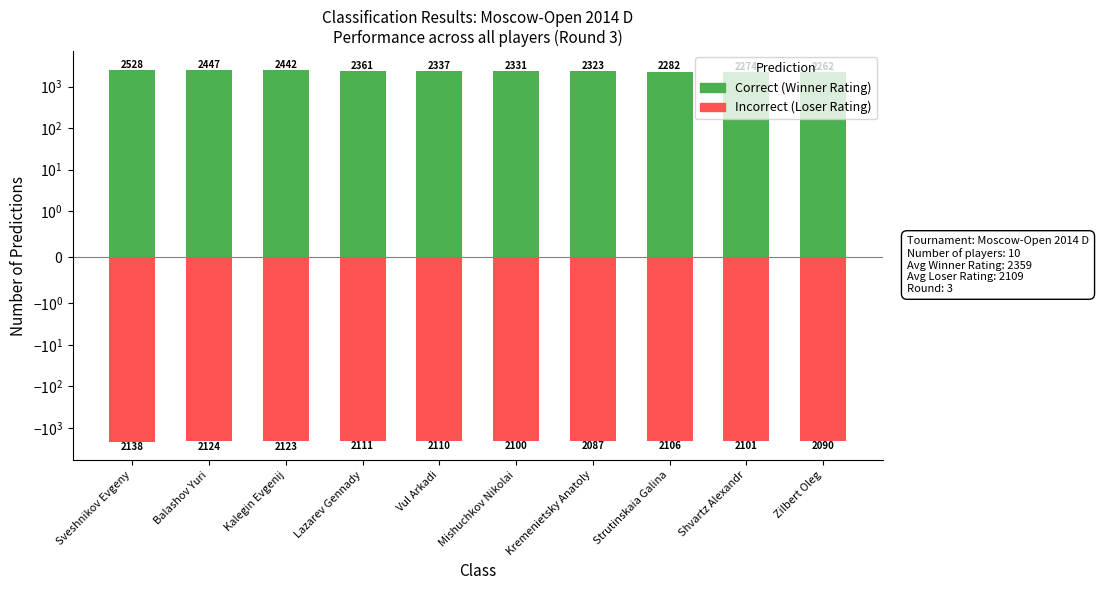

What is the sum of all Correct values?

23587